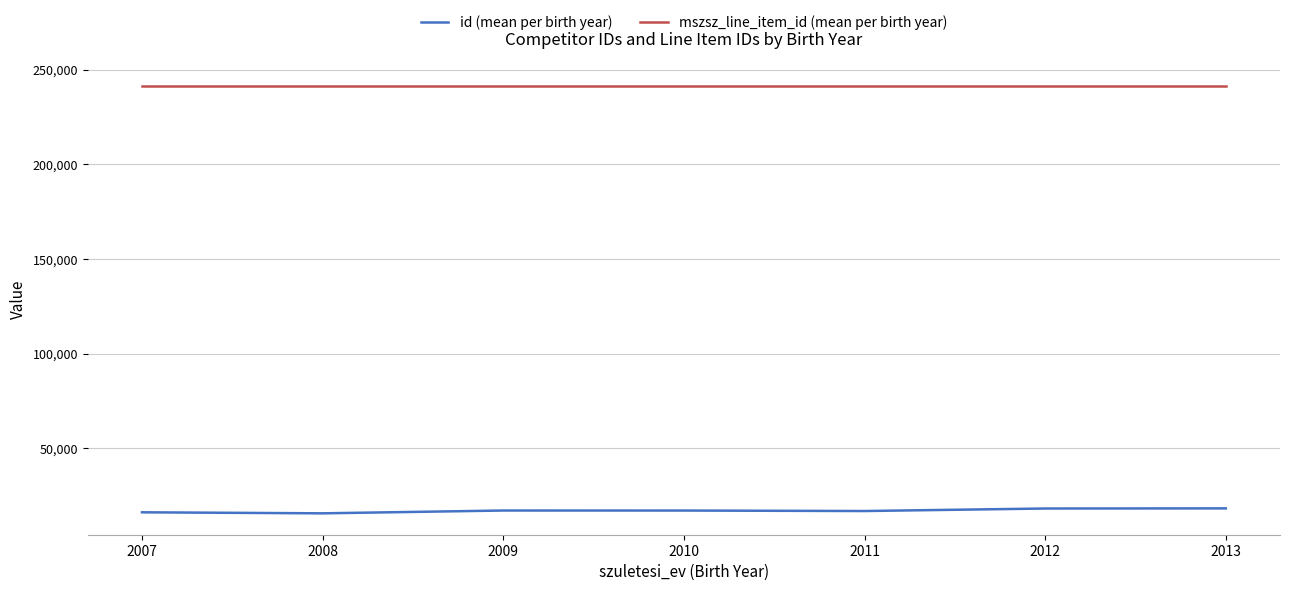

How many categories are shown in the chart?

7